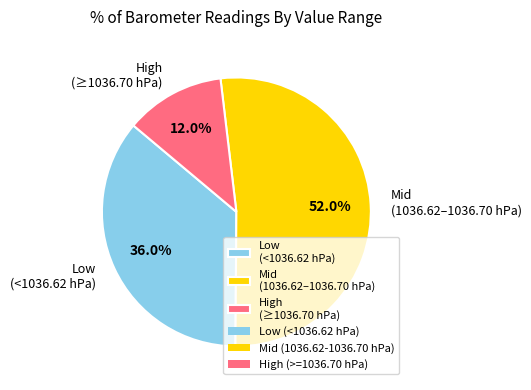

Is Low (<1036.62 hPa) the majority of the pie?

No